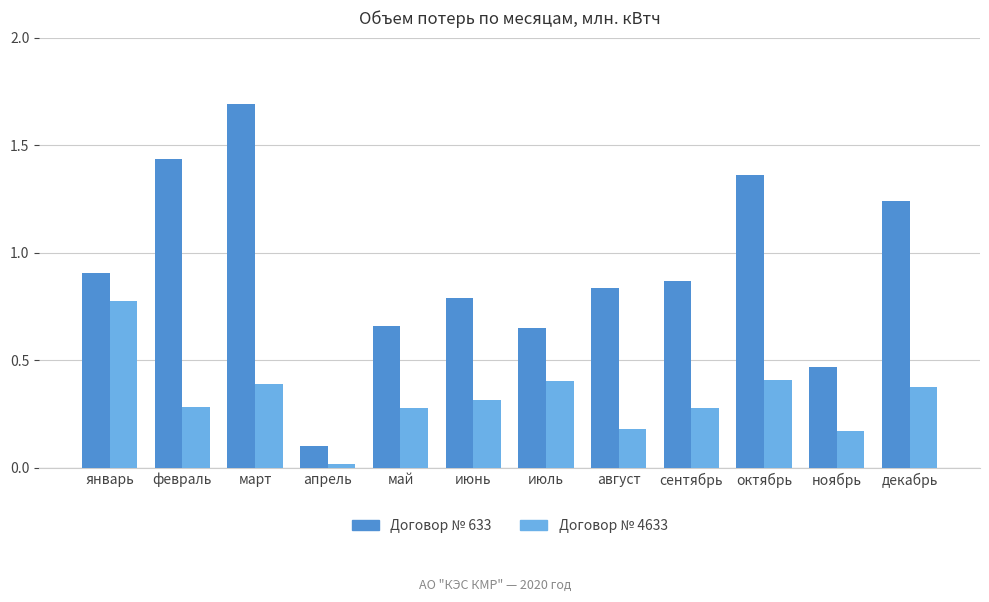

What is the difference between the second highest and minimum values in the Договор № 633 series?

1.3